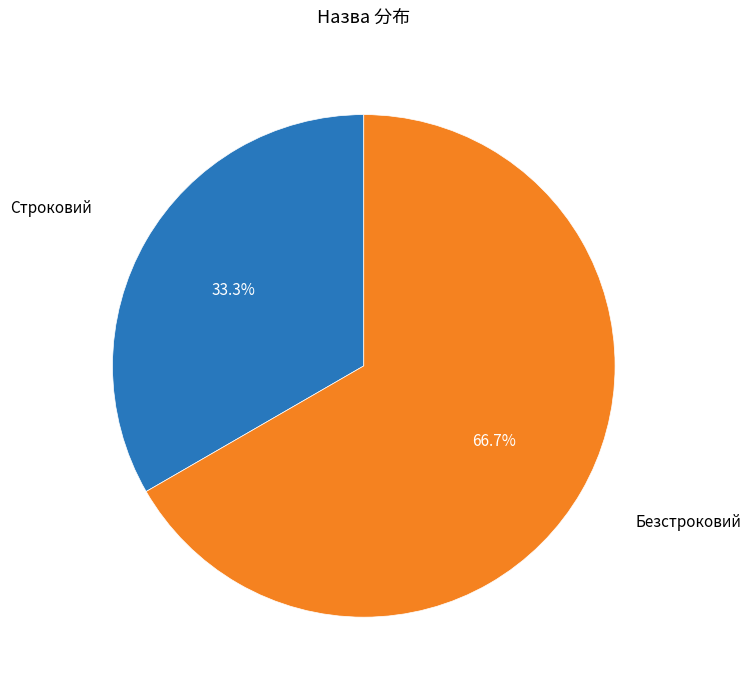

To the nearest percent, what percentage of the pie is Безстроковий?

67%